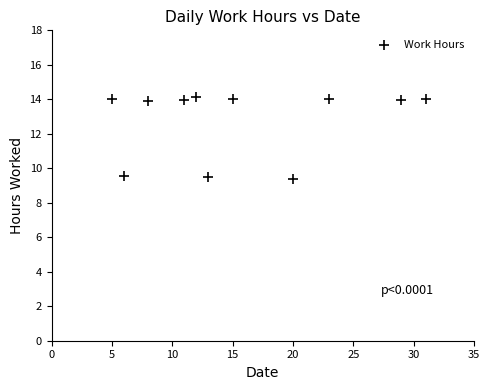

What is the average X value?

15.7